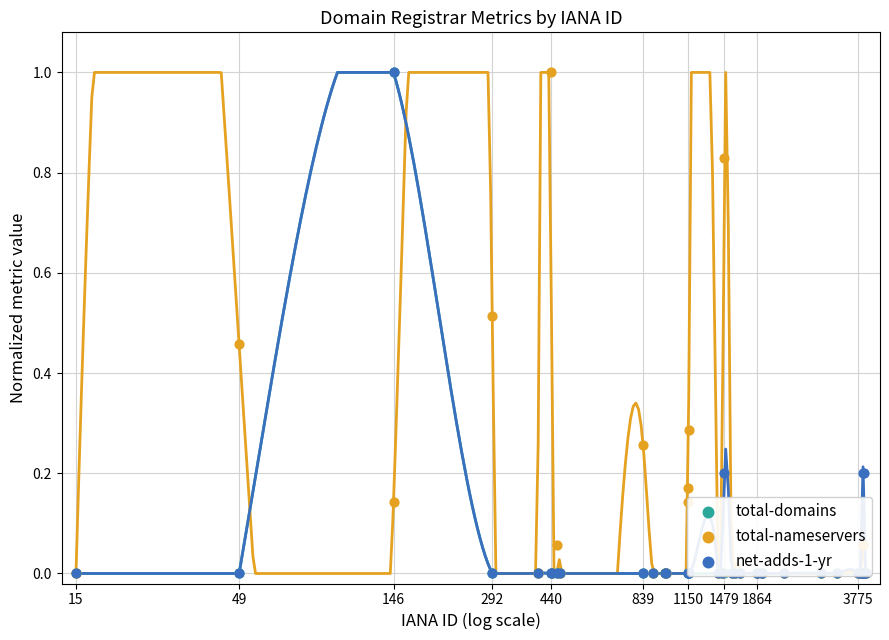

What is the total value across all series at 292?

0.5